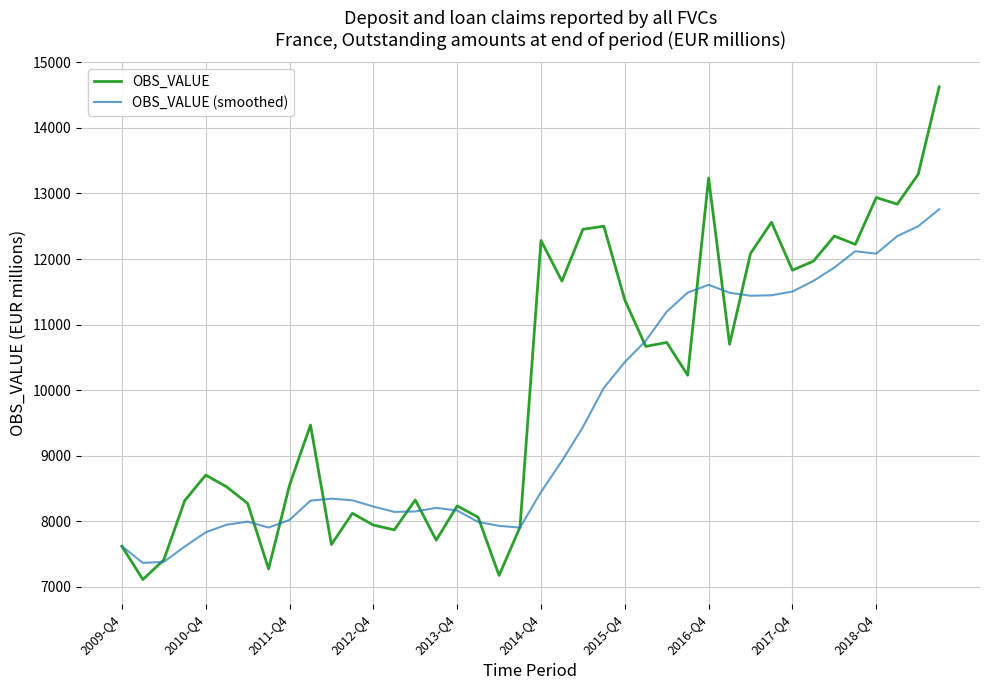

How many lines are shown in the chart?

2